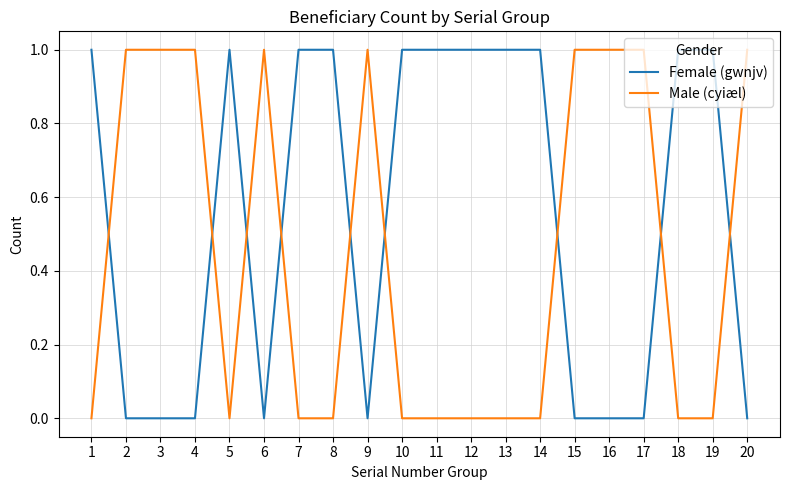

After their last crossing, which series has the higher values: Male (cyiæl) or Female (gwnjv)?

Male (cyiæl)